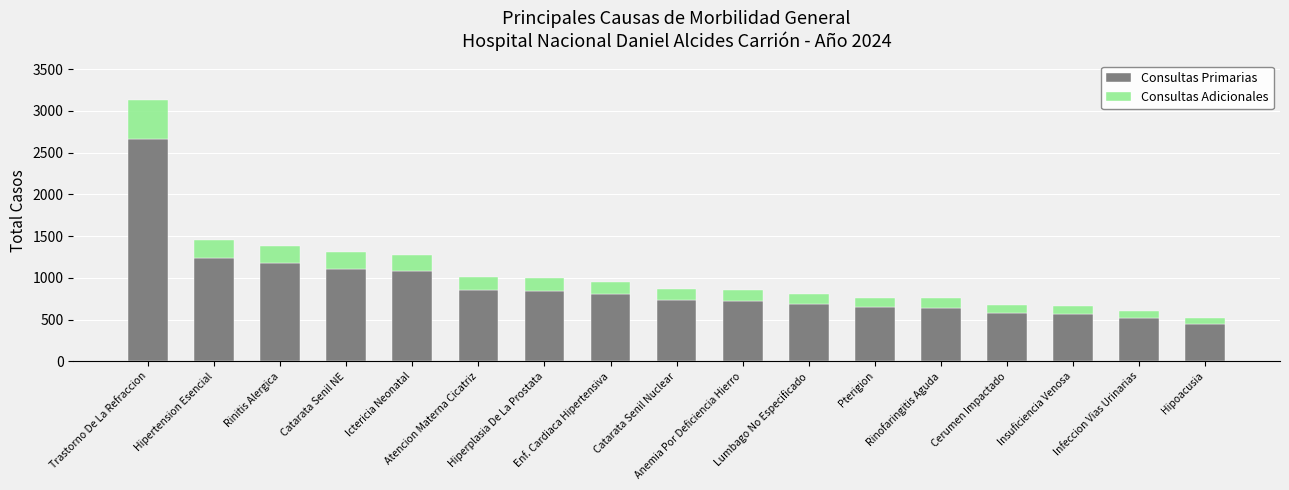

What is the lowest value of the Consultas Primarias series?

444.6